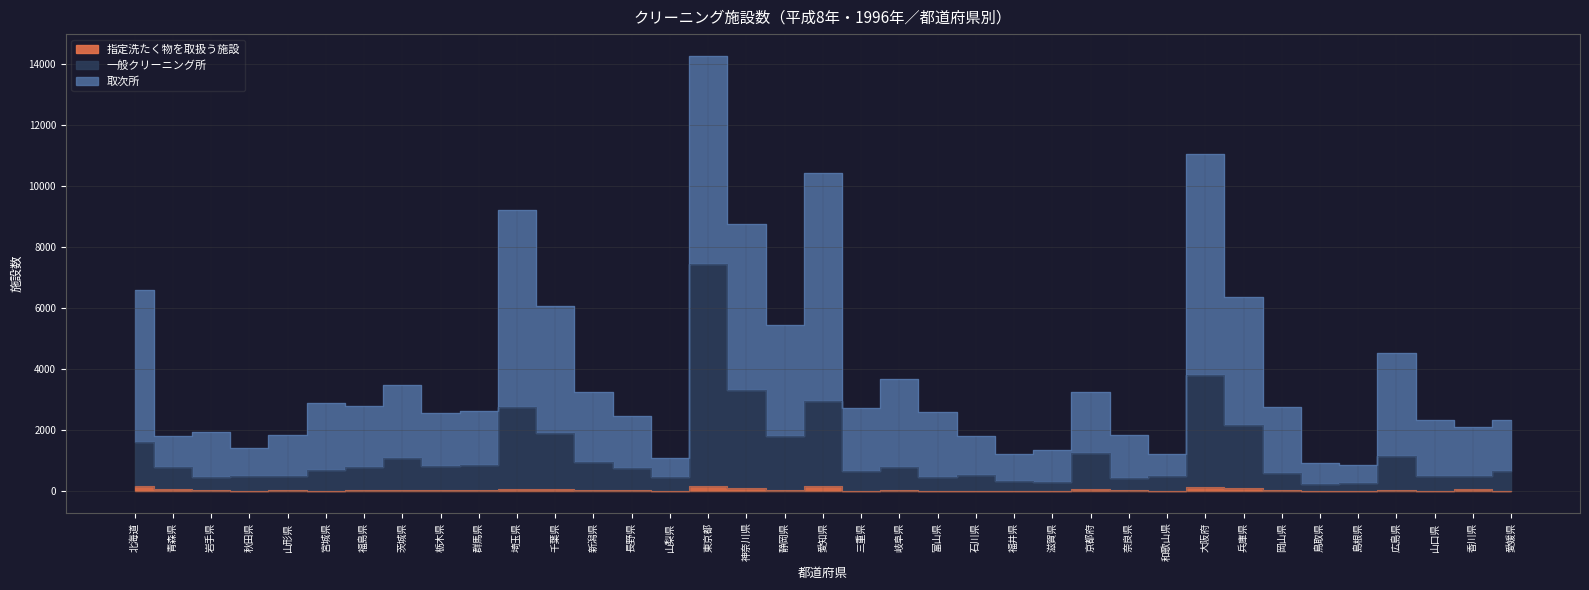

The 指定洗たく物を取扱う施設 series shows 3 at 三重県. True or false?

True